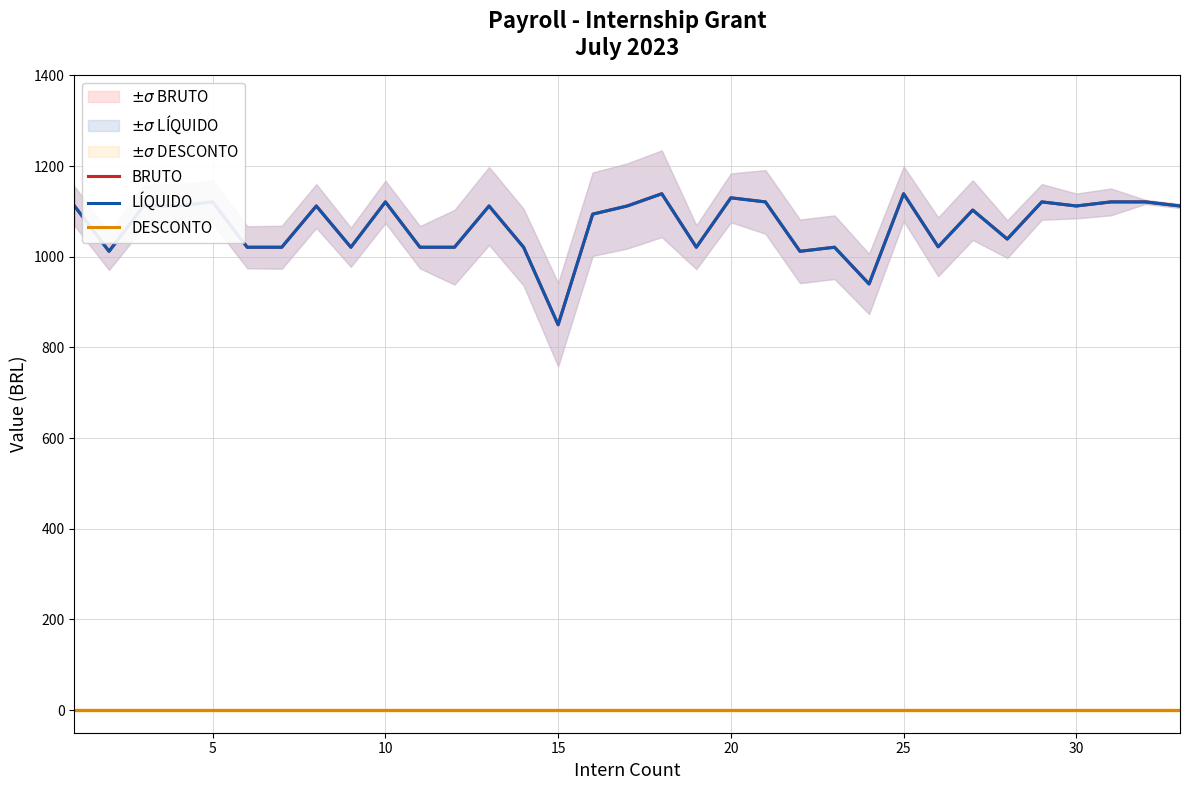

True or false: BRUTO and DESCONTO intersect in this chart.

False